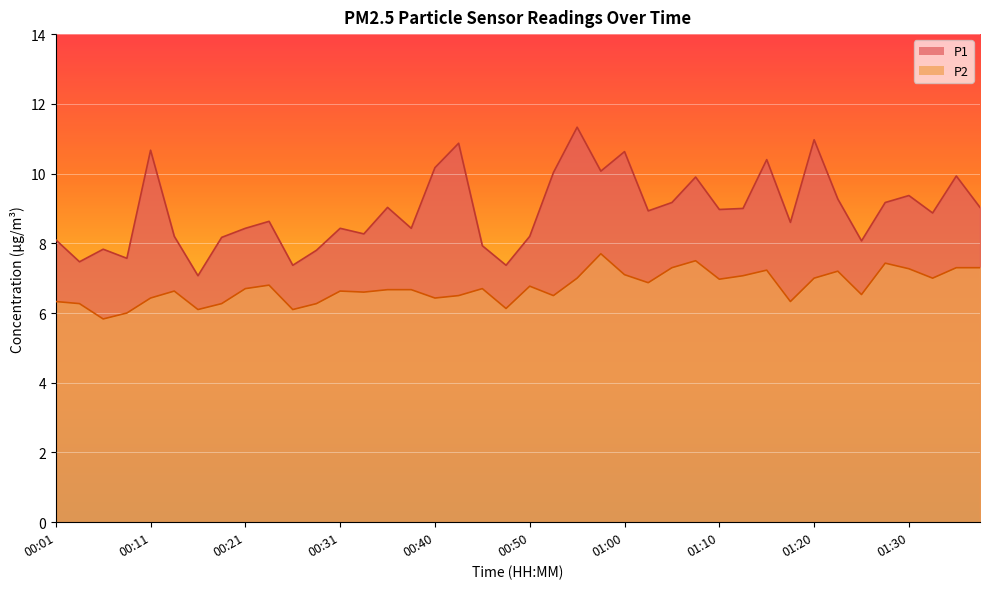

How many values in the P1 series are below 8?

8